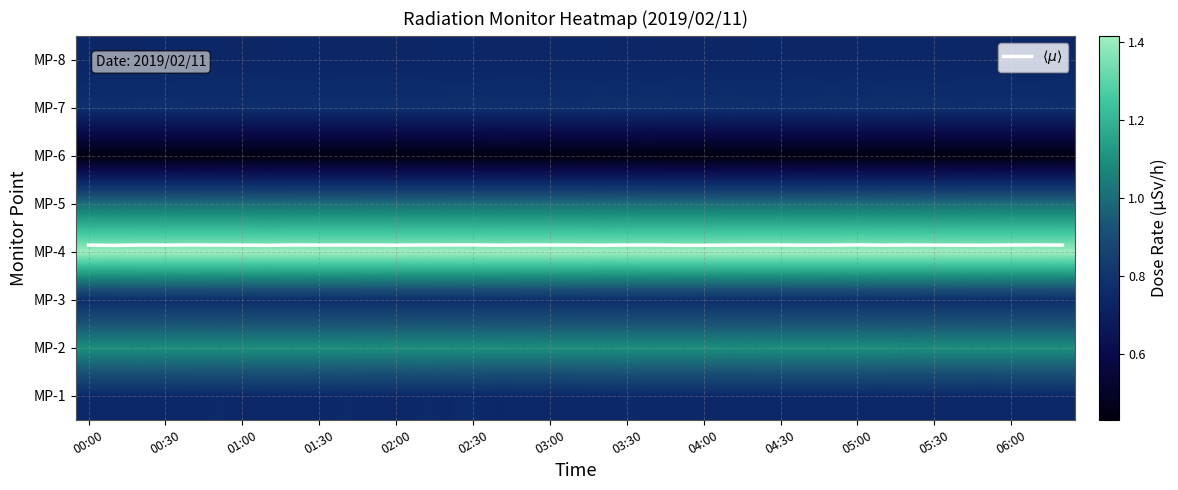

The value of MP-3 at 05:30 is 0.2. True or false?

False